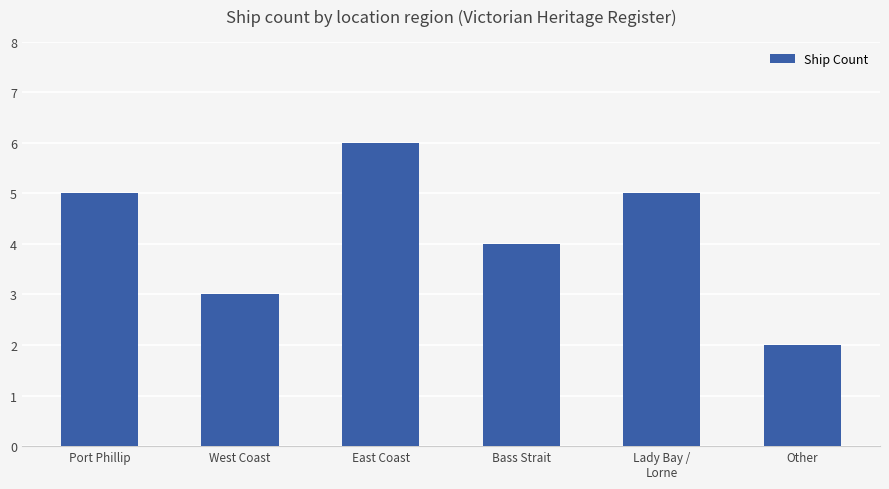

What is the greatest value displayed?

6